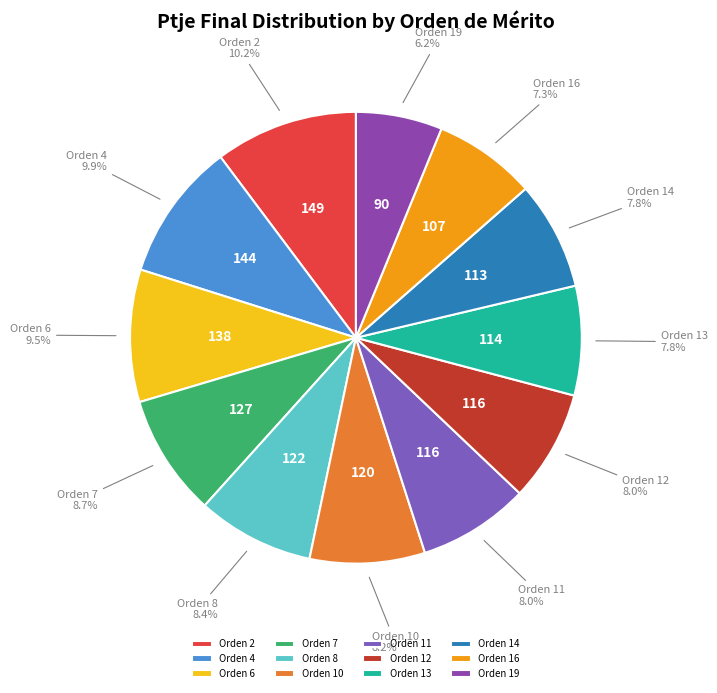

To the nearest percent, what is the average slice percentage?

8%